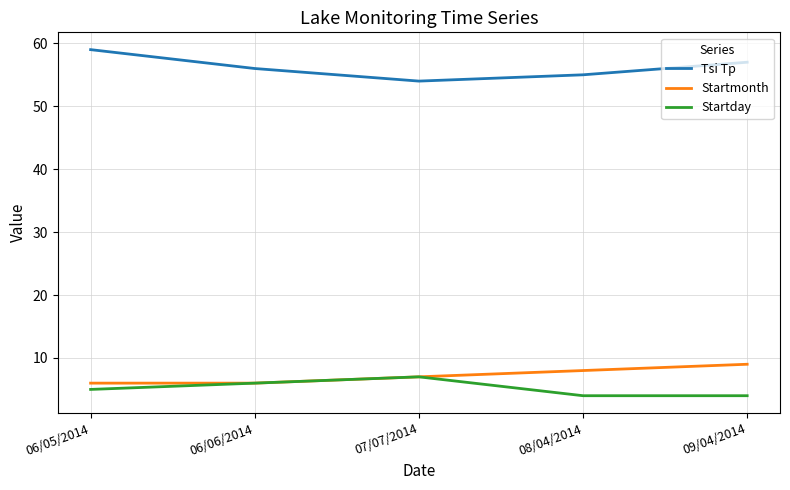

At which category does Tsi Tp reach its first local valley?

07/07/2014